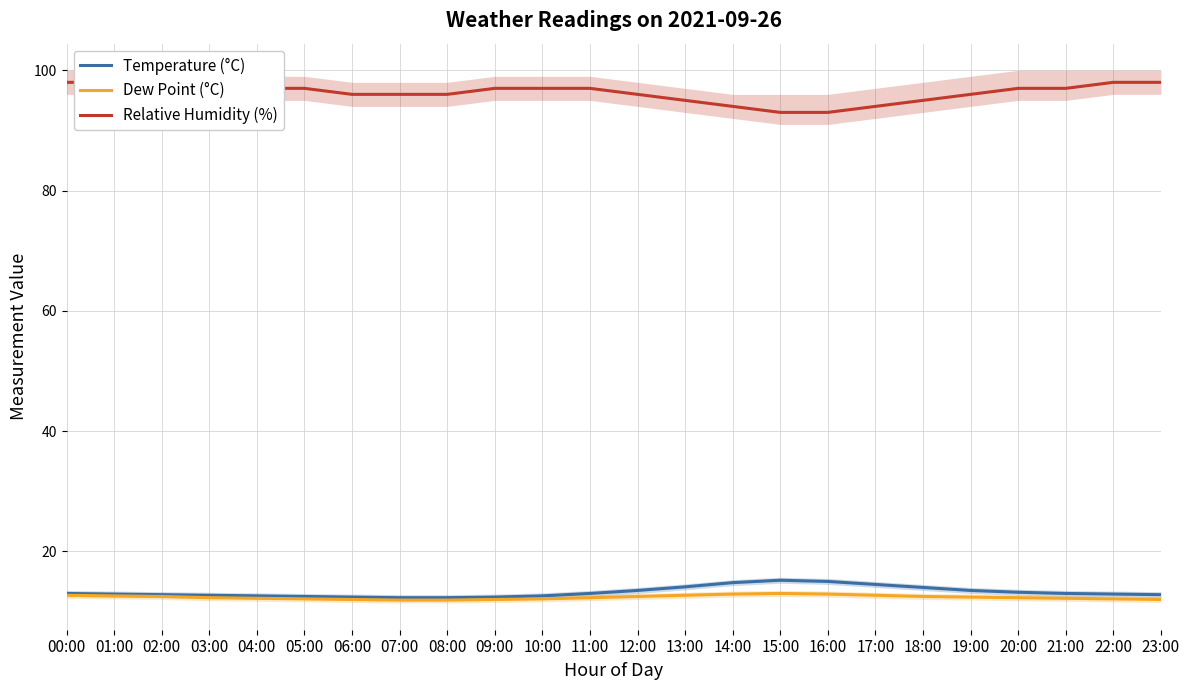

The value of Temperature (°C) at 10:00 is 12.6. True or false?

True